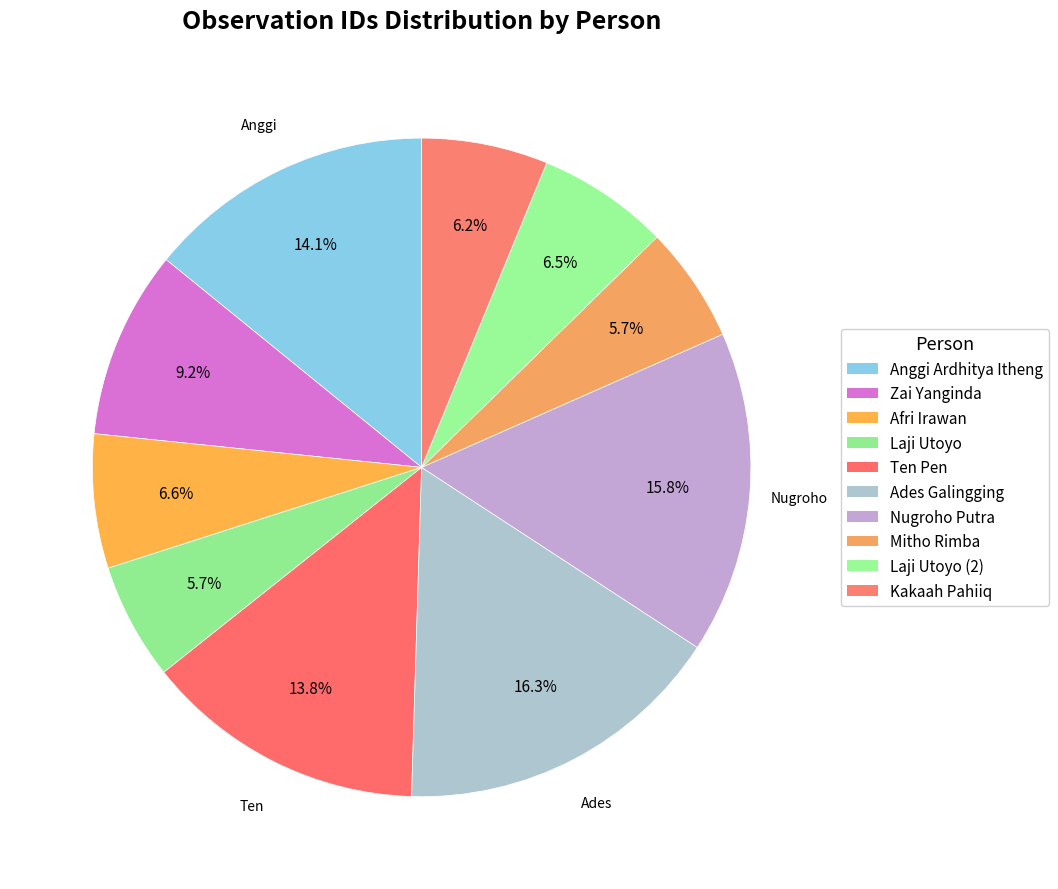

To the nearest percent, what is the average slice percentage?

10%